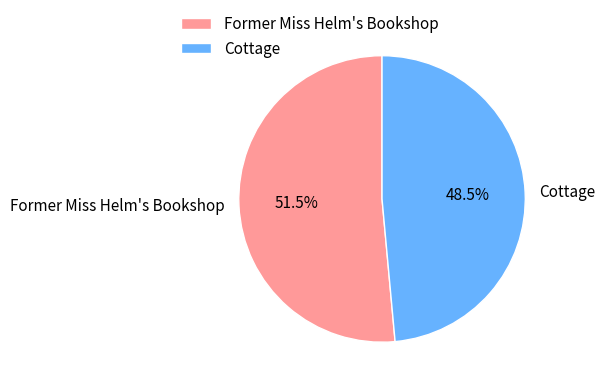

How much of the chart is everything except Cottage?

51.5%